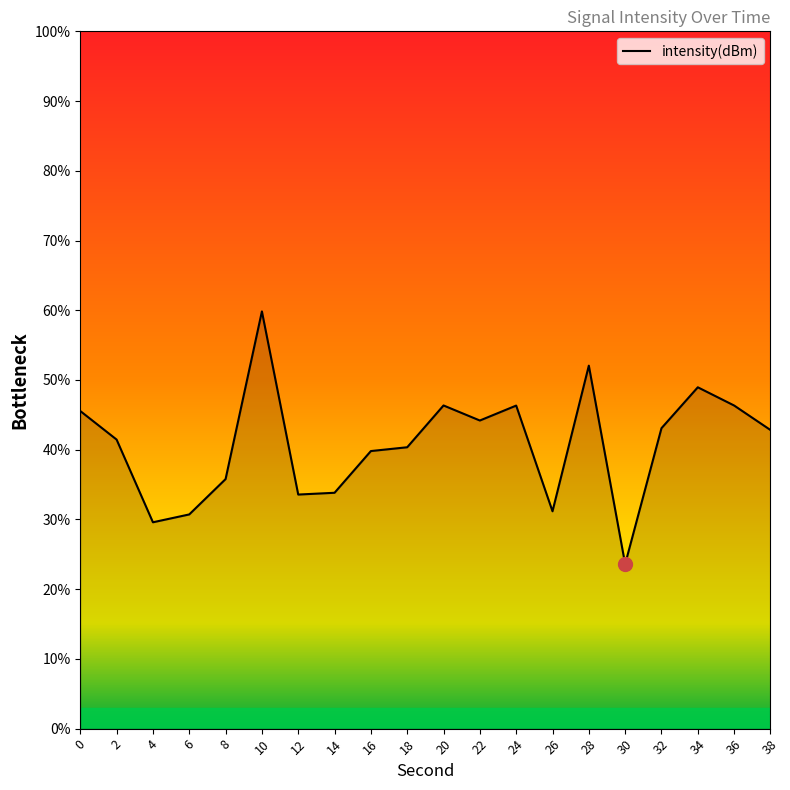

What is the minimum value shown in the chart?

23.6